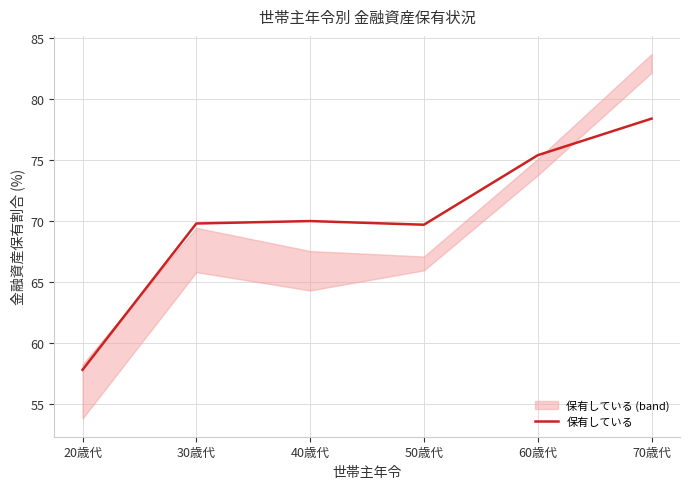

Rank the categories by value from highest to lowest.

70歳代, 60歳代, 40歳代, 30歳代, 50歳代, 20歳代